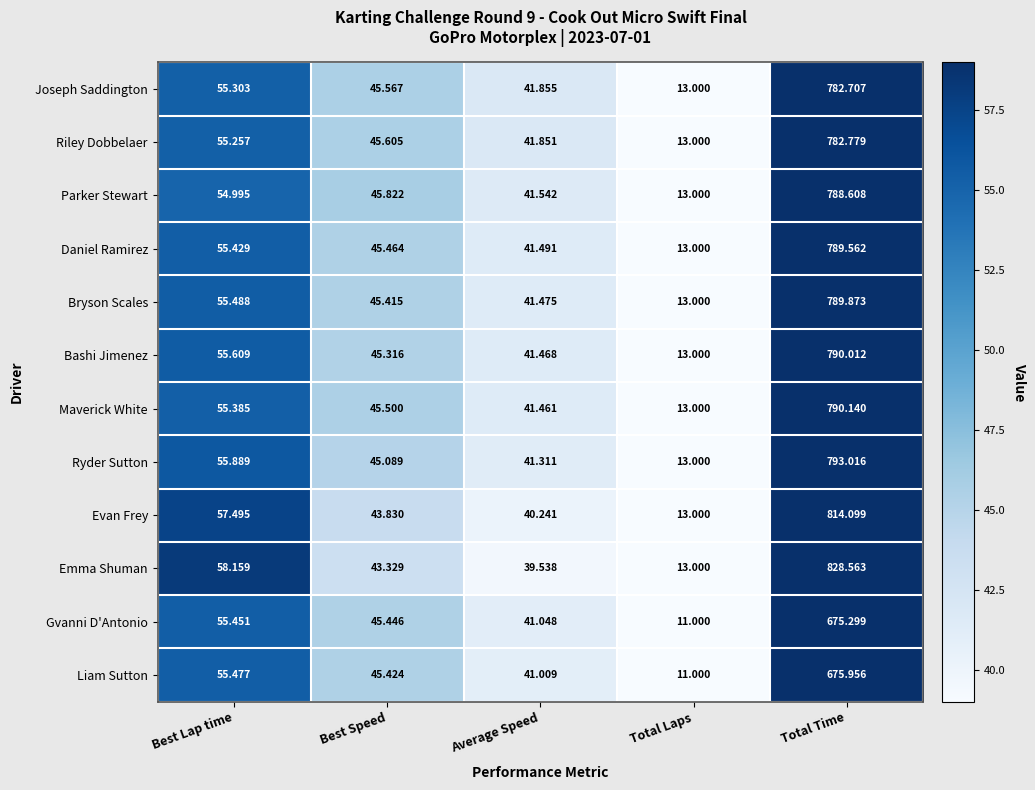

Rank the series by their maximum value, from highest to lowest.

Emma Shuman, Evan Frey, Ryder Sutton, Maverick White, Bashi Jimenez, Bryson Scales, Daniel Ramirez, Parker Stewart, Riley Dobbelaer, Joseph Saddington, Liam Sutton, Gvanni D'Antonio